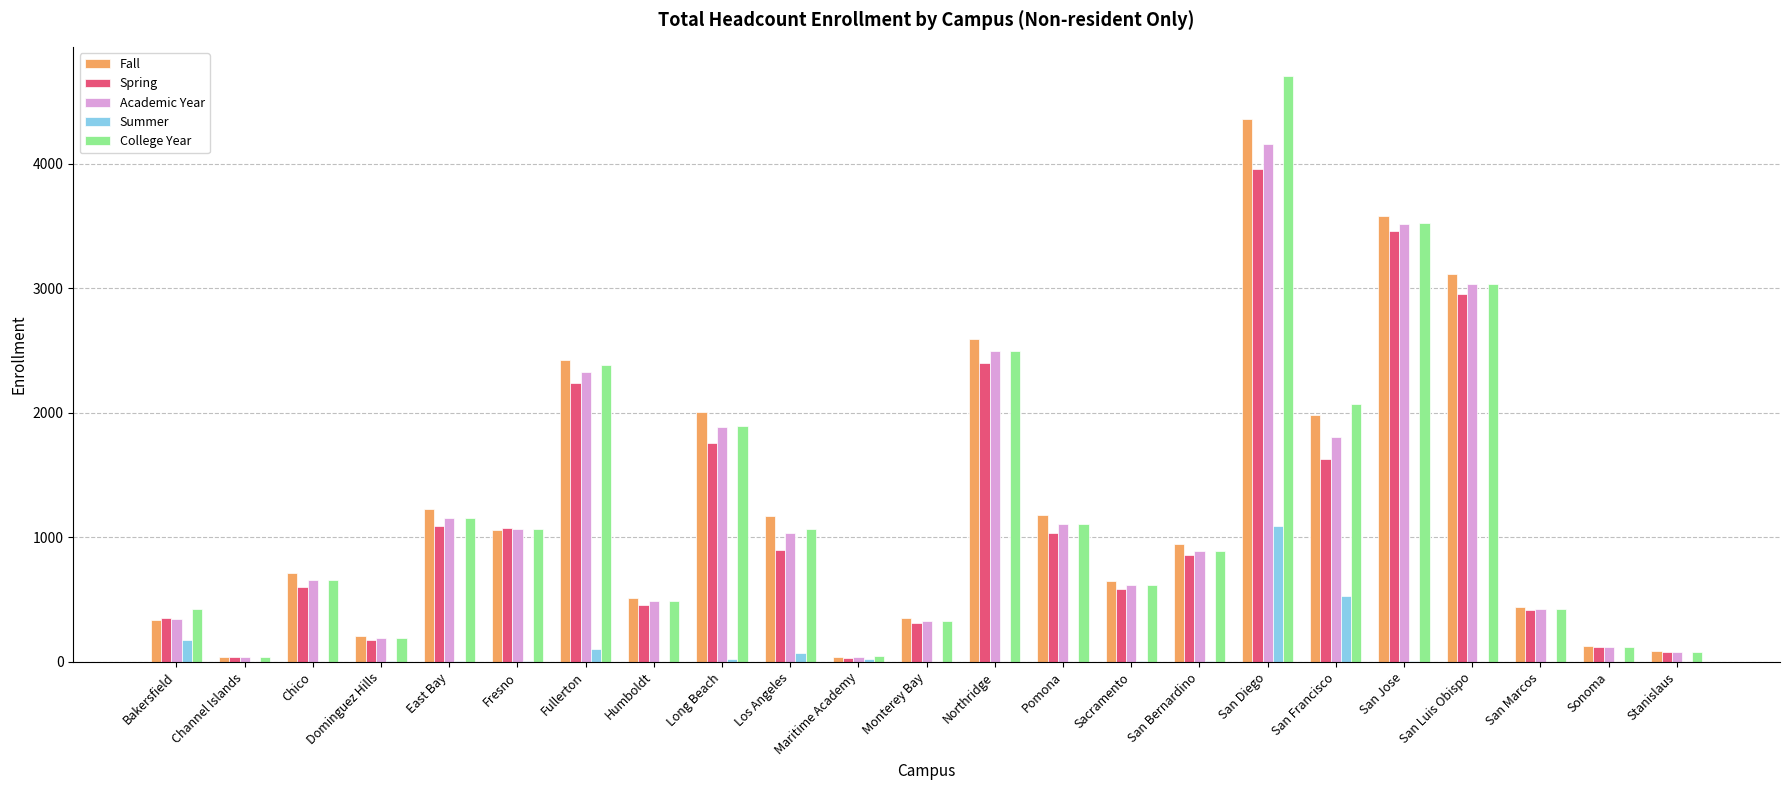

How many categories are shown in the chart?

23